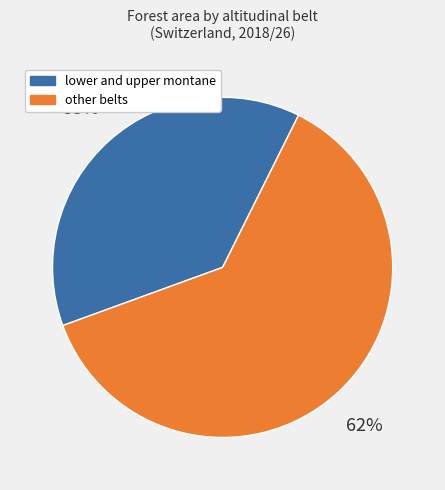

To the nearest percent, what is the average slice percentage?

50%